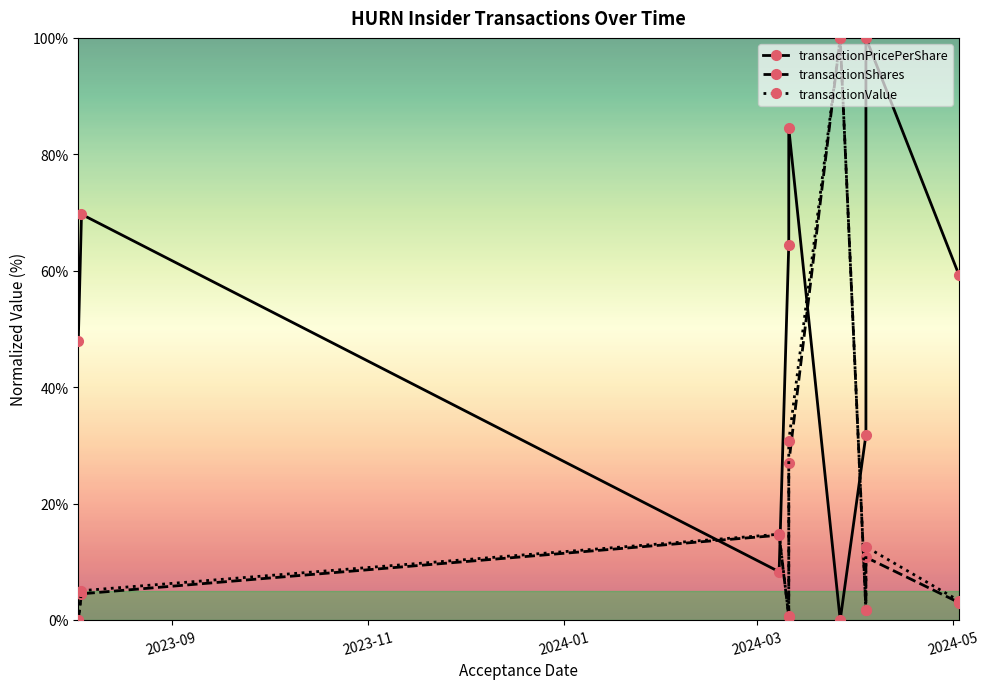

True or false: transactionShares has a value of 23.6 at 5.

False